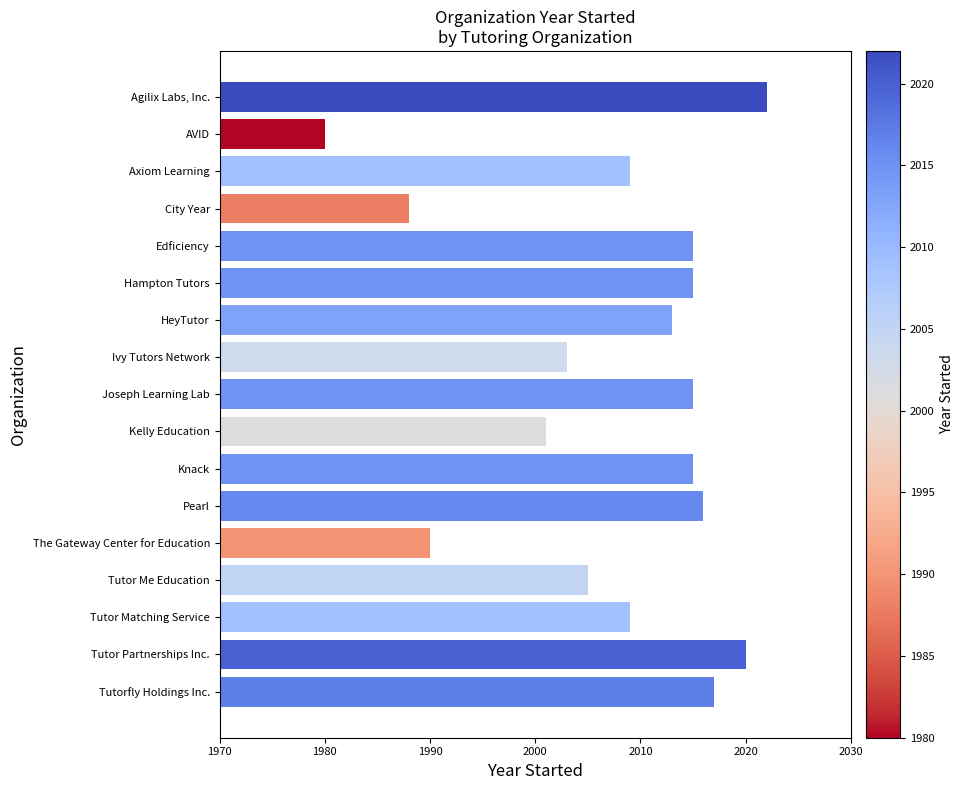

What is the maximum value shown in the chart?

2022